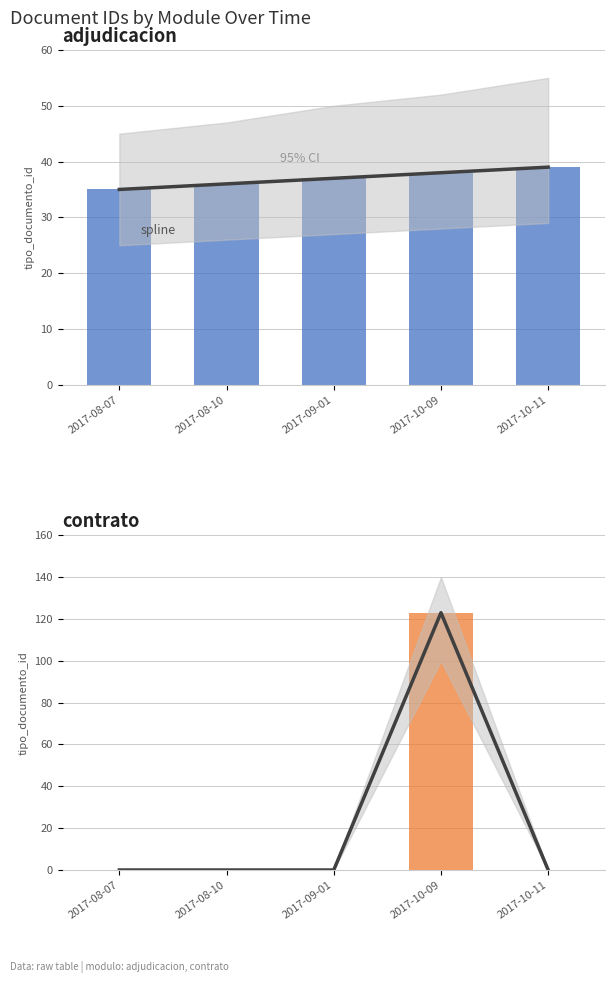

Where is contrato nearest to the value 61?

2017-08-07